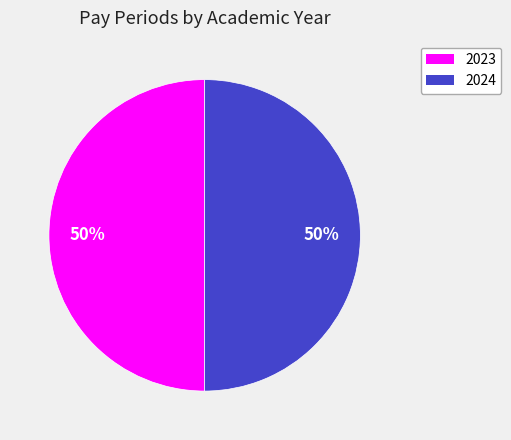

To the nearest percent, what is the average slice percentage?

50%